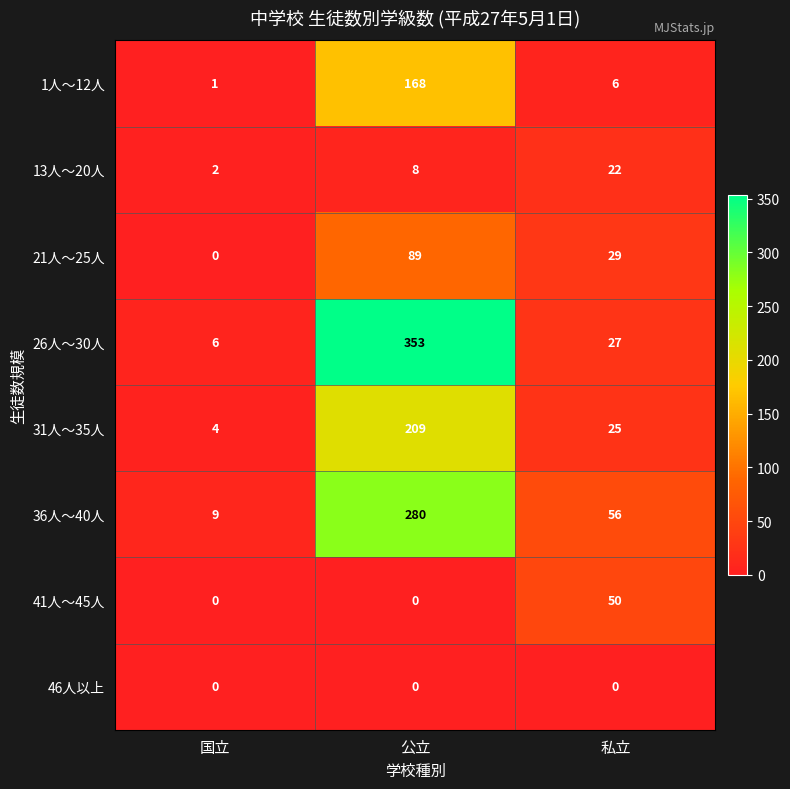

At which label does 31人～35人 first exceed 25?

公立